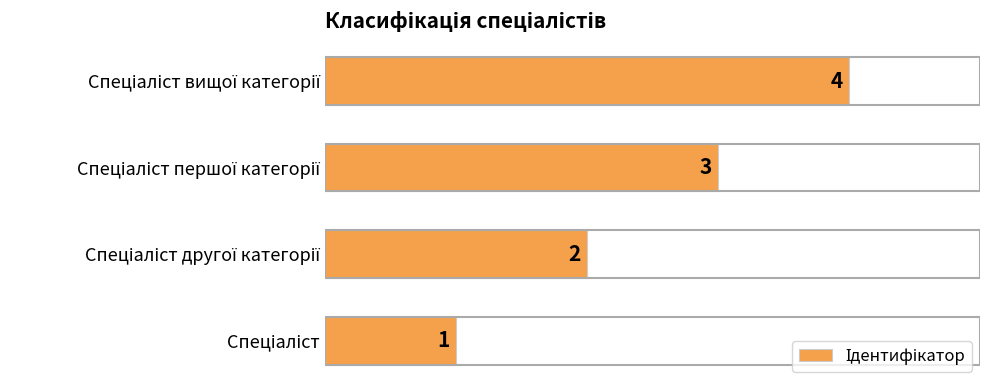

What is the maximum value shown in the chart?

4